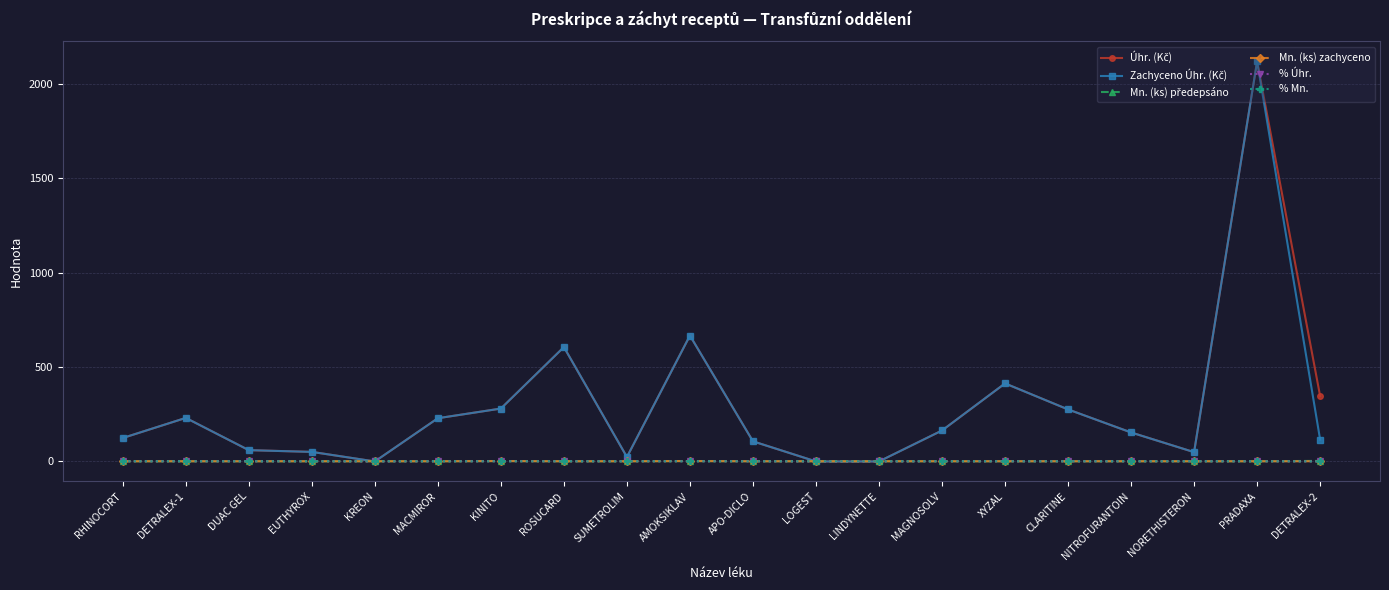

What is the label of the 2nd point from the right?

PRADAXA